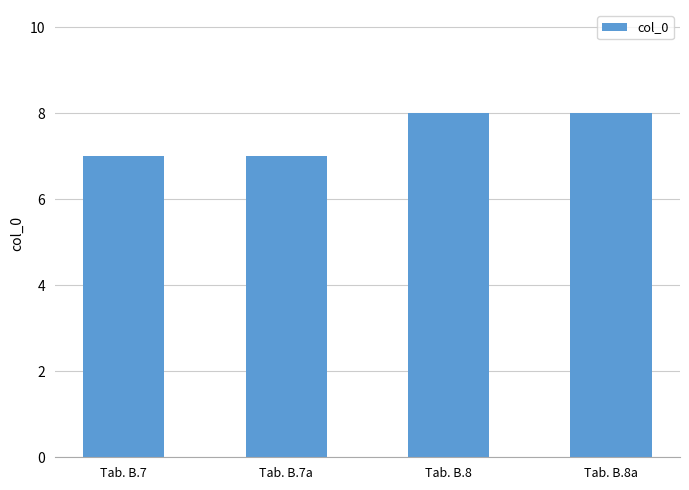

What is the value of the 2nd bar from the left?

7